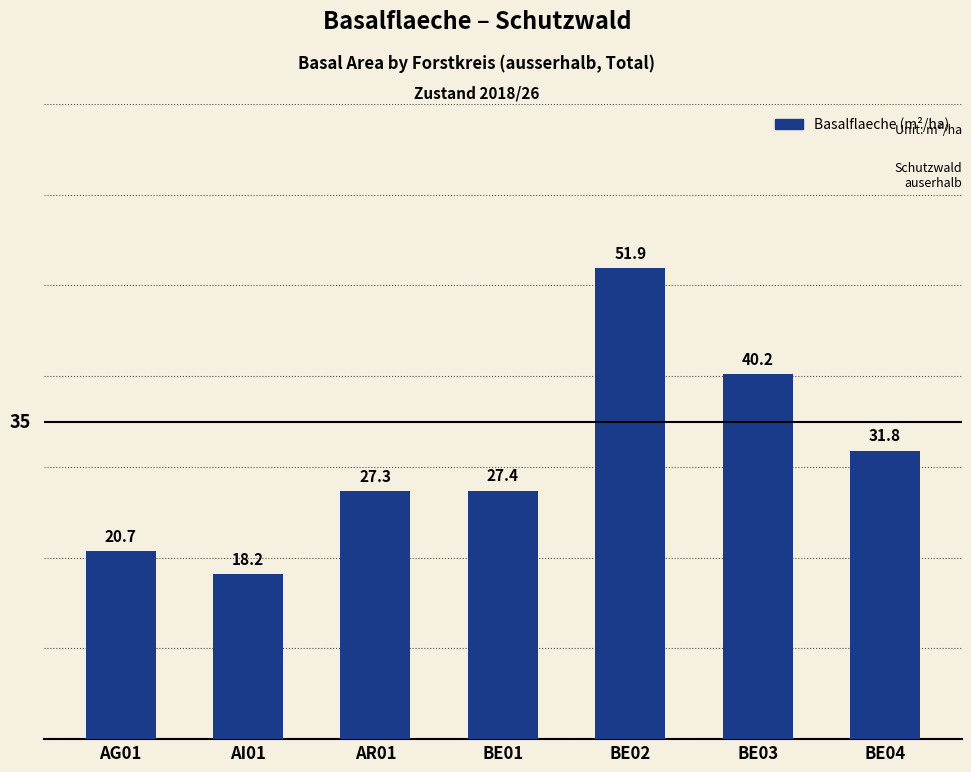

What is the difference between the second highest and second lowest values?

19.5